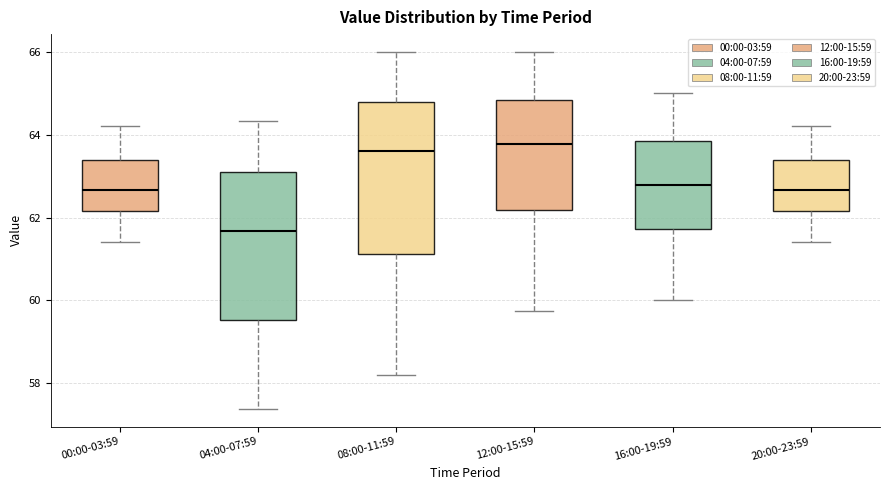

Where does the lower whisker of the box for 20:00-23:59 end on the y-axis? The values are not printed on the chart, so give them approximately, as read against the axis.

61.4